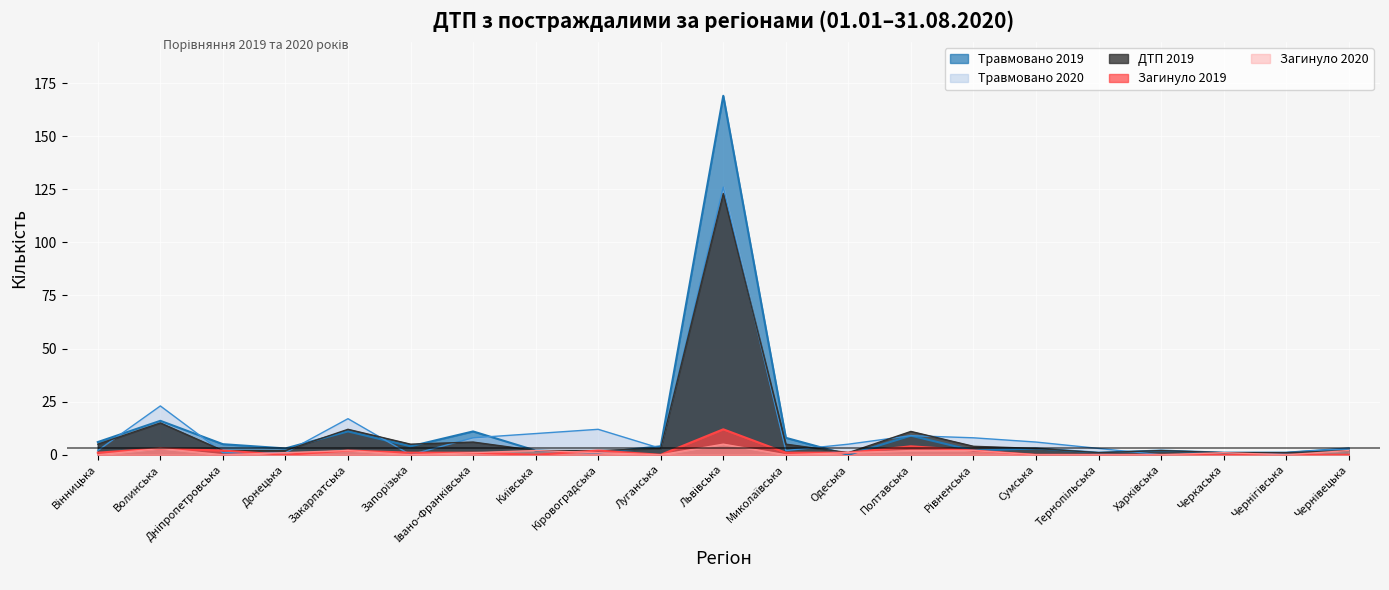

Between which two adjacent categories do Травмовано 2019 and ДТП 2019 first intersect?

Донецька and Закарпатська